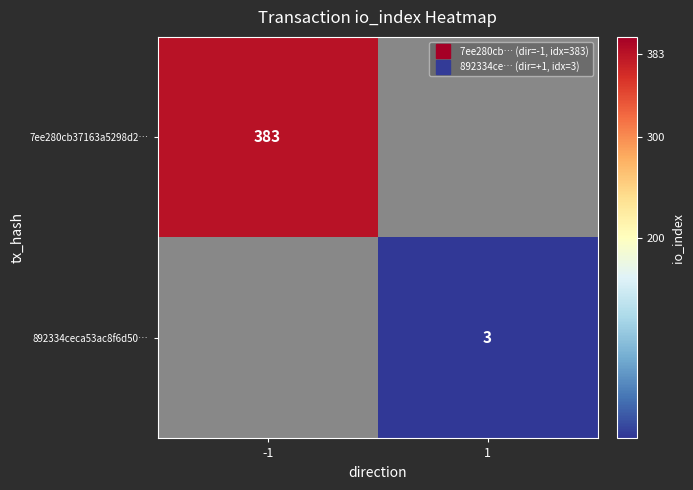

The value of 892334ceca53ac8f6d50… at 1 is 1.0. True or false?

False